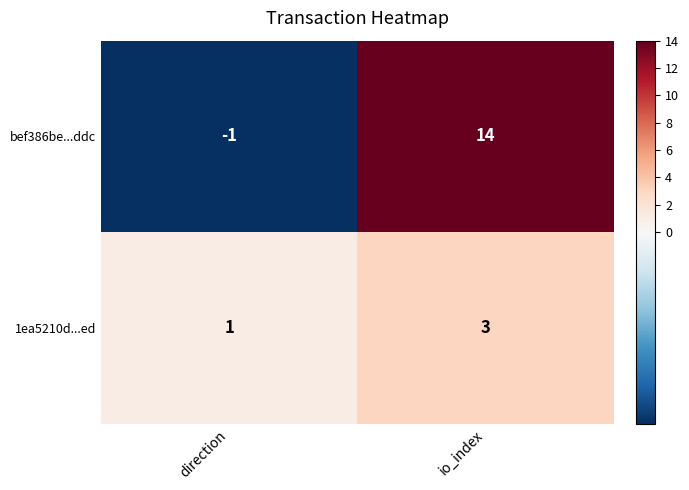

The value of 1ea5210d...ed at direction is 1. True or false?

True